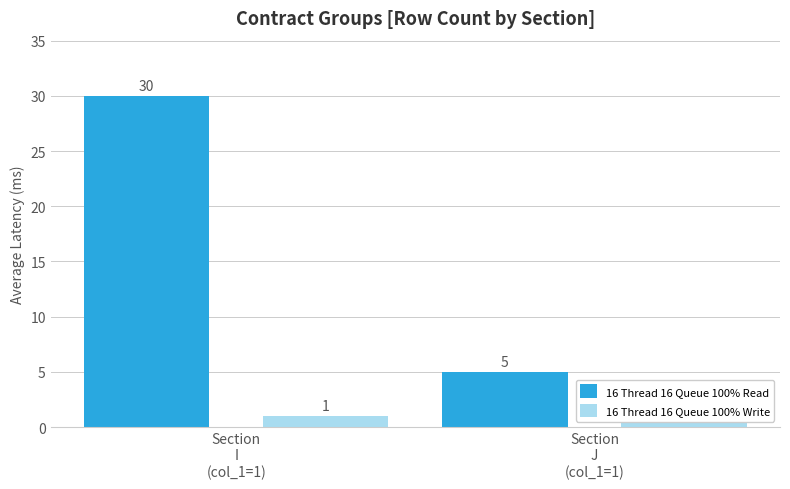

The 16 Thread 16 Queue 100% Read series shows 48 at Section
I
(col_1=1). True or false?

False